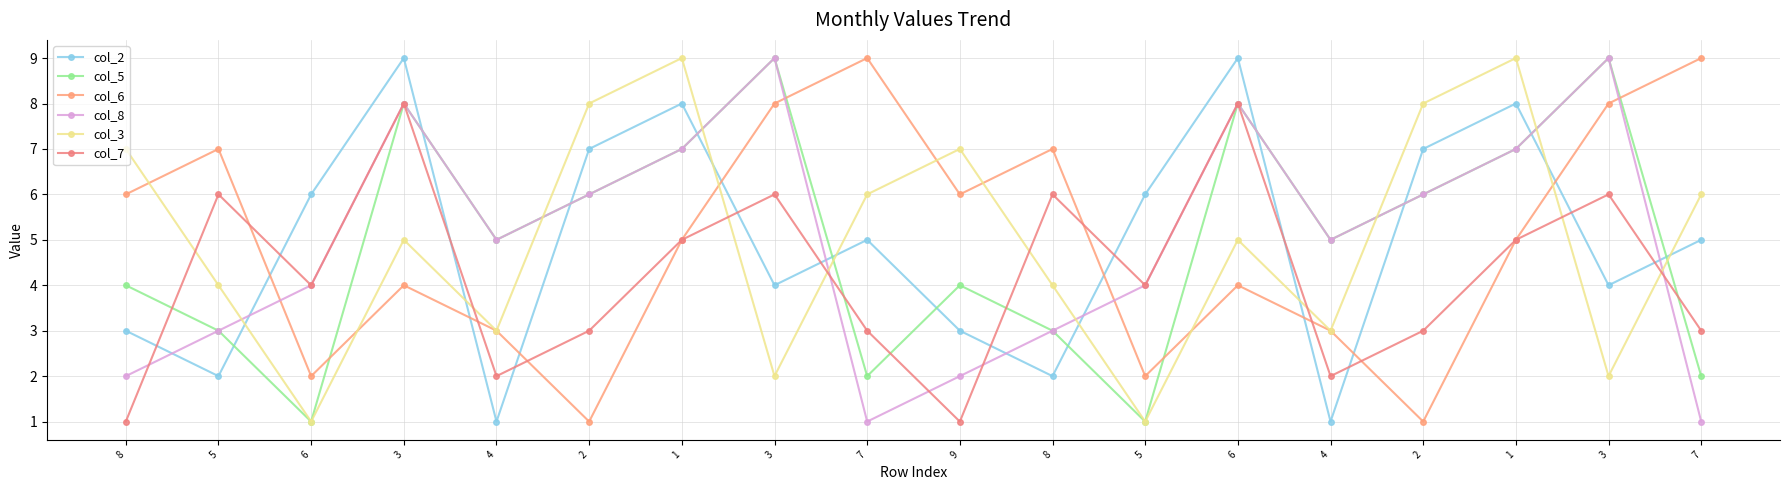

At which category does the chart reach its minimum across all series?

4